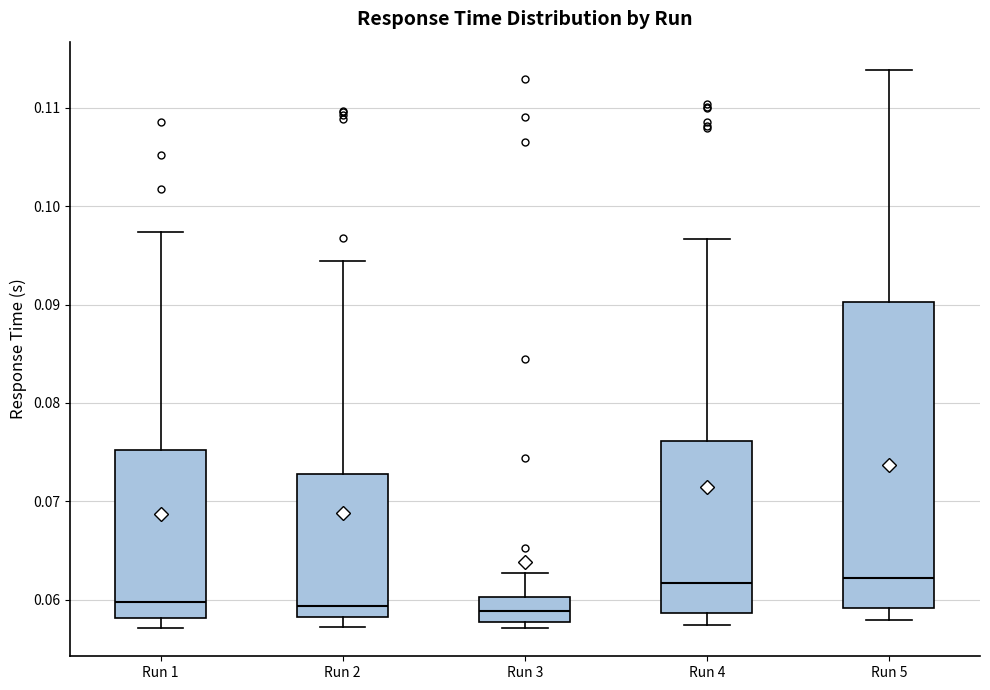

Comparing the boxes themselves (not the whiskers), which one is the tallest?

Run 5